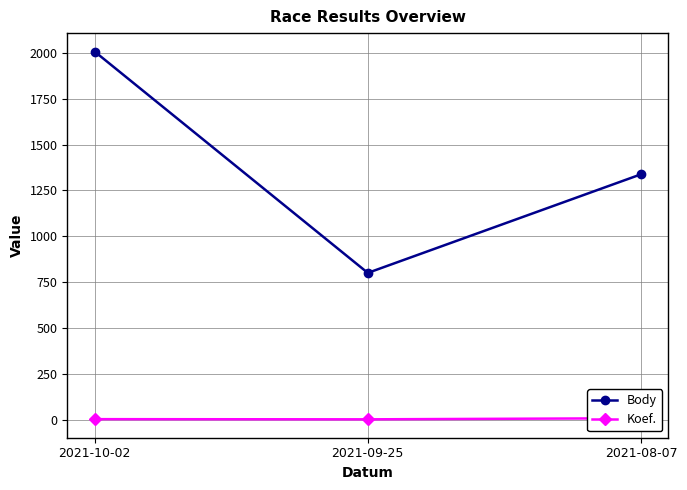

The value of Body at 2021-09-25 is 234. True or false?

False